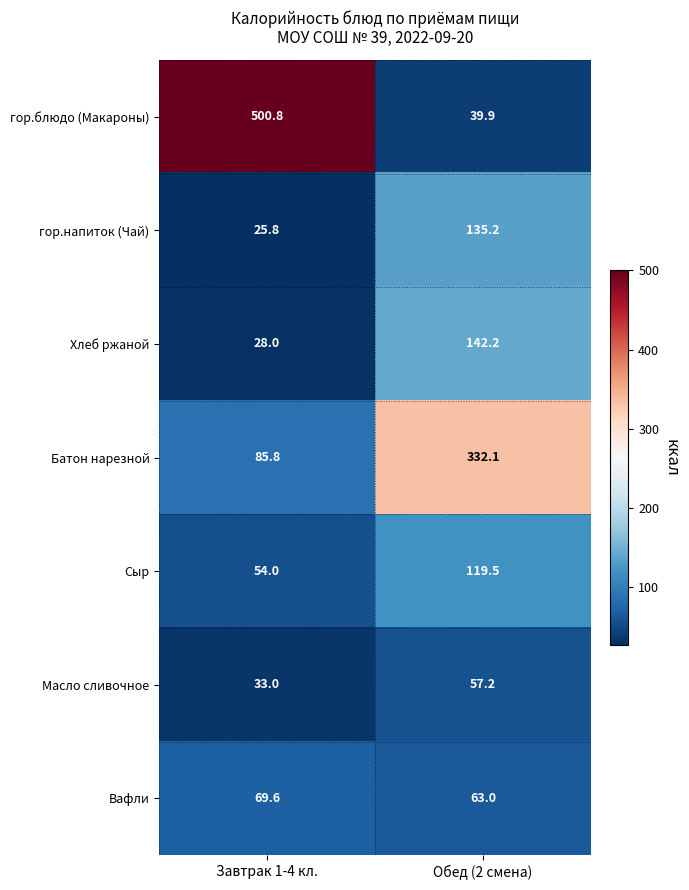

What is the spread (max minus min) of values at Завтрак 1-4 кл.?

475.0